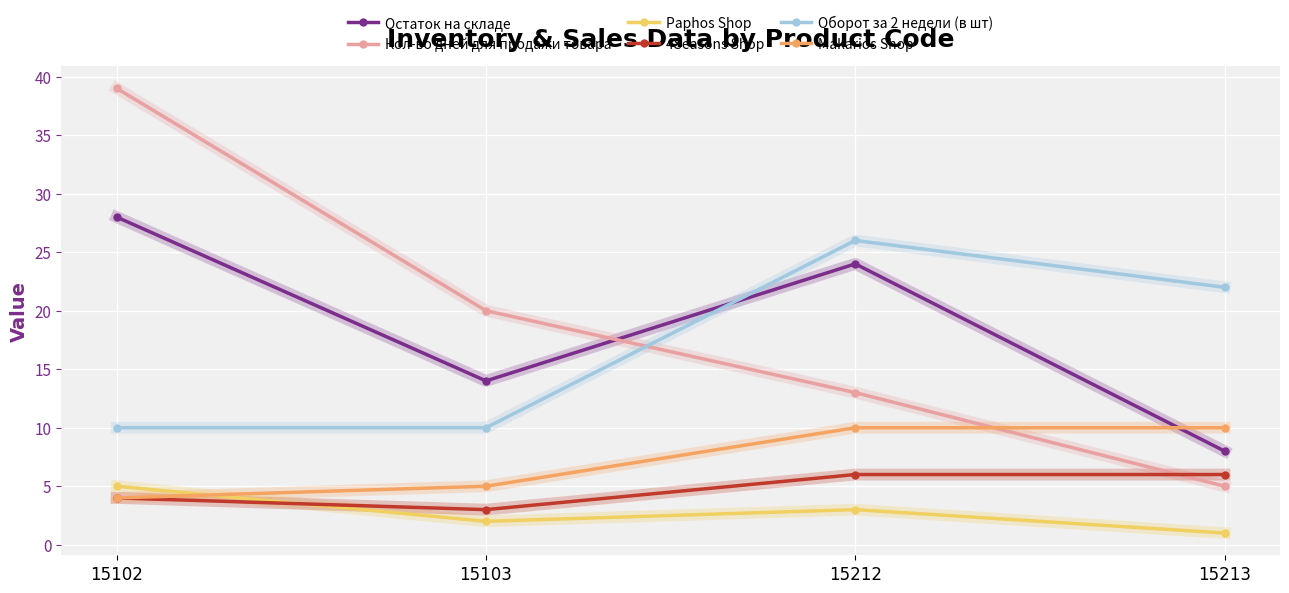

What are all the series names shown in the legend?

Остаток на складе, Кол-во дней для продажи товара, Paphos Shop, 4Seasons Shop, Оборот за 2 недели (в шт), Makarios Shop